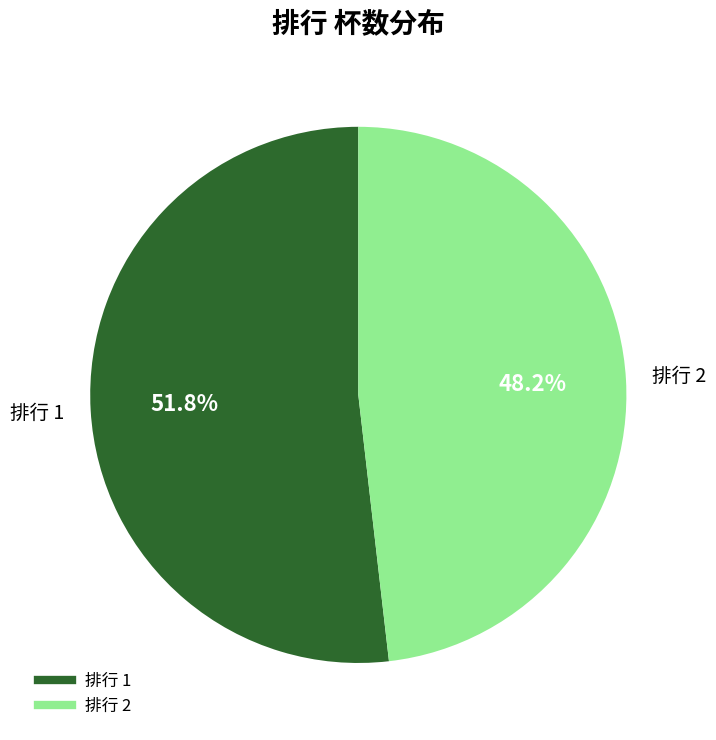

Is there any slice that represents more than half of the pie?

Yes